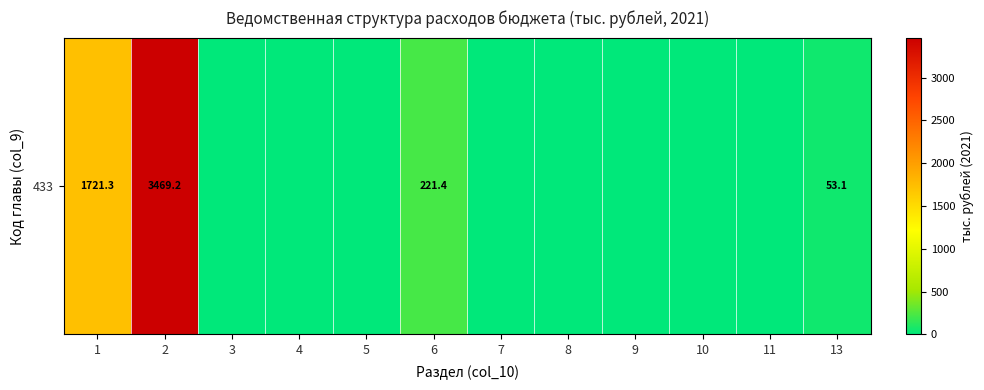

Which label corresponds to the largest value in the chart?

2